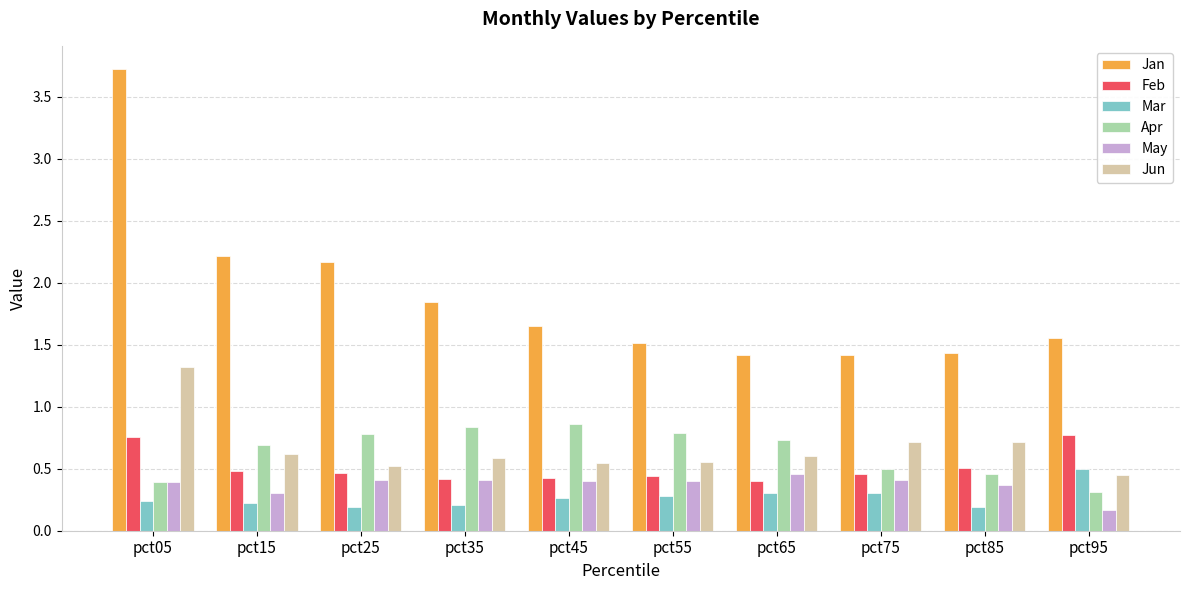

Count the number of categories in the chart.

10